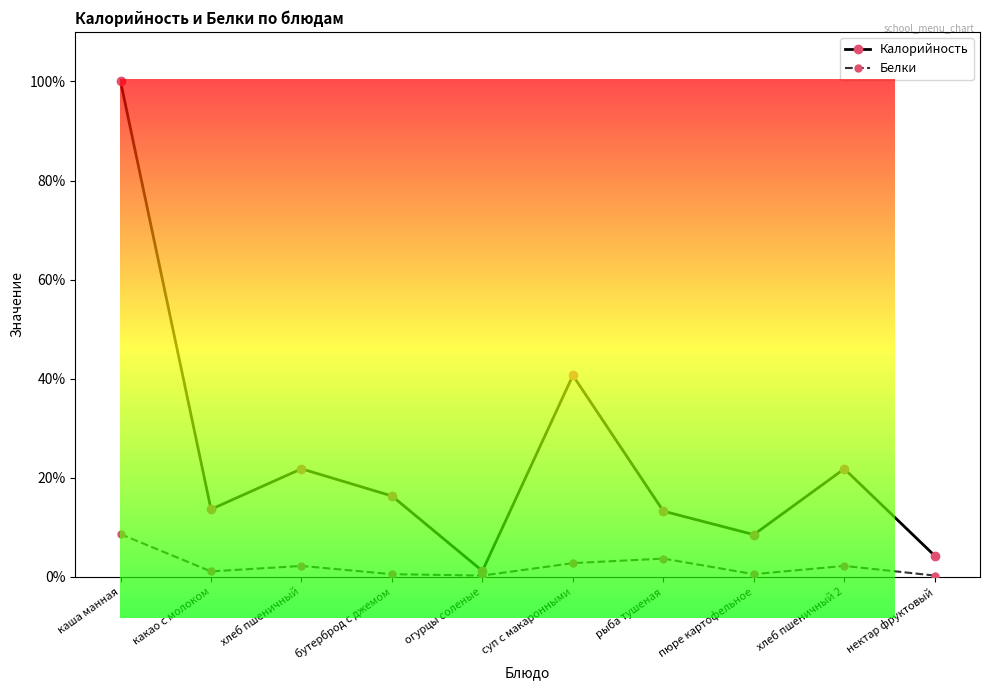

What is the highest value of the Белки series?

8.6